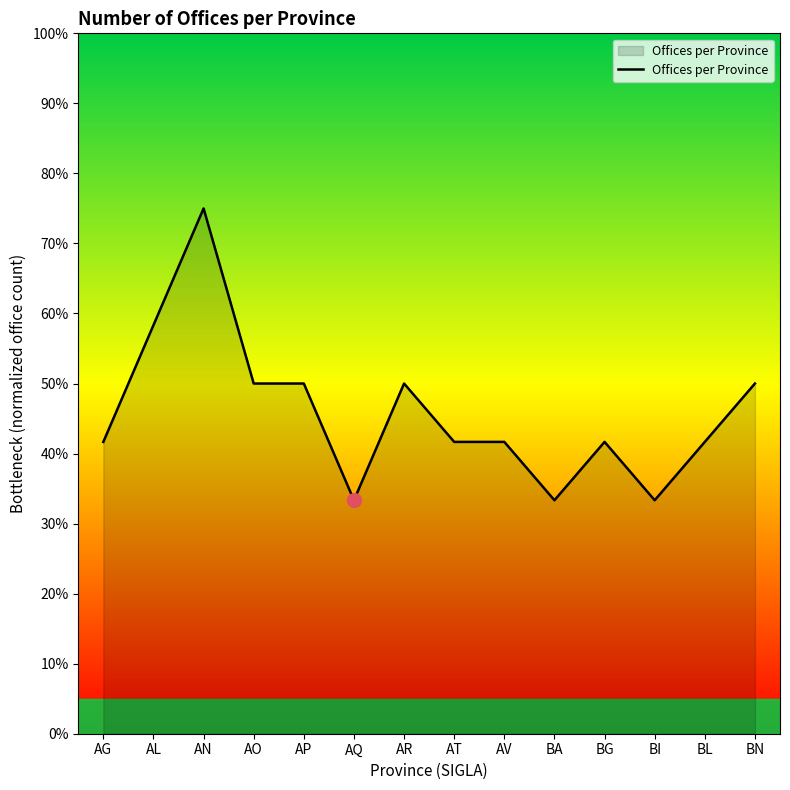

At which label does the data first exceed 41?

AG